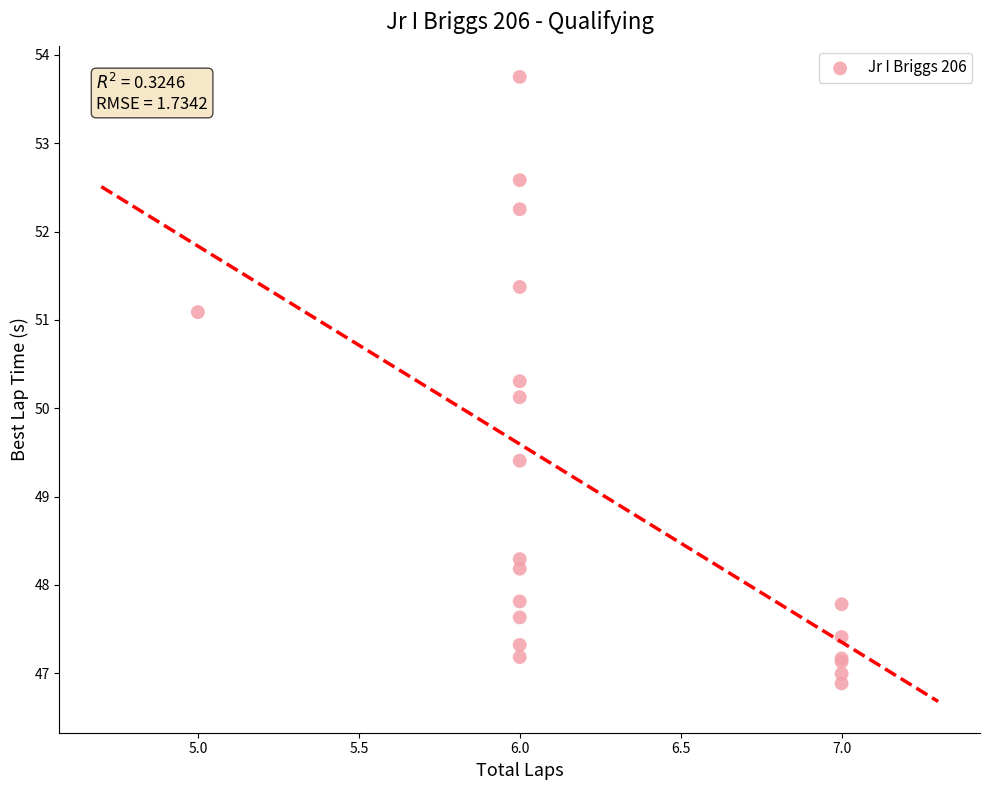

What Y value in the scatter plot is closest to 50?

50.1